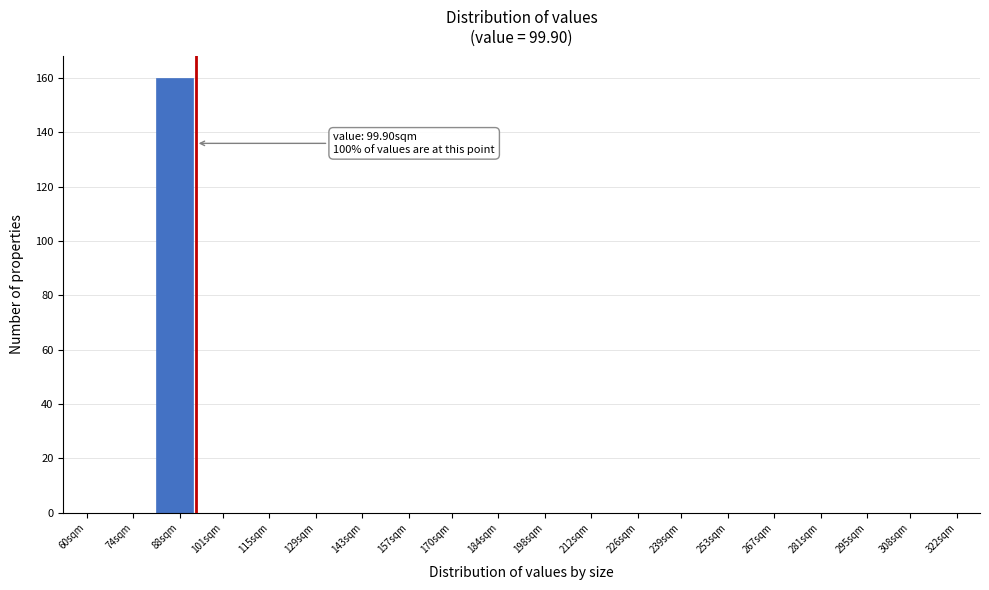

Reading left to right, extract all data points from this chart.

60sqm=0	74sqm=0	88sqm=160	101sqm=0	115sqm=0	129sqm=0	143sqm=0	157sqm=0	170sqm=0	184sqm=0	198sqm=0	212sqm=0	226sqm=0	239sqm=0	253sqm=0	267sqm=0	281sqm=0	295sqm=0	308sqm=0	322sqm=0